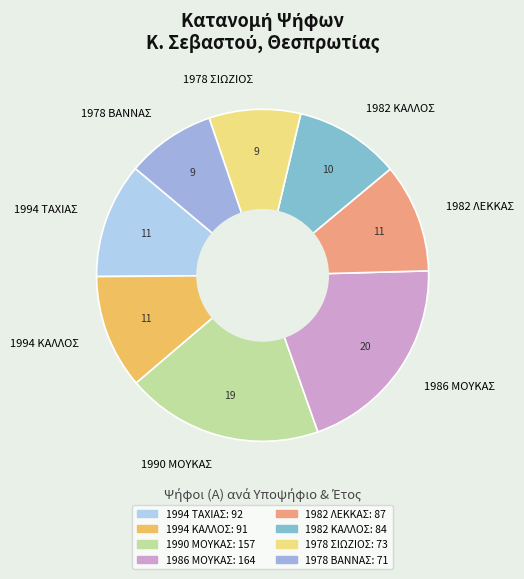

Approximately how many times larger is the value at 1986 ΜΟΥΚΑΣ compared to 1978 ΒΑΝΝΑΣ?

2.3